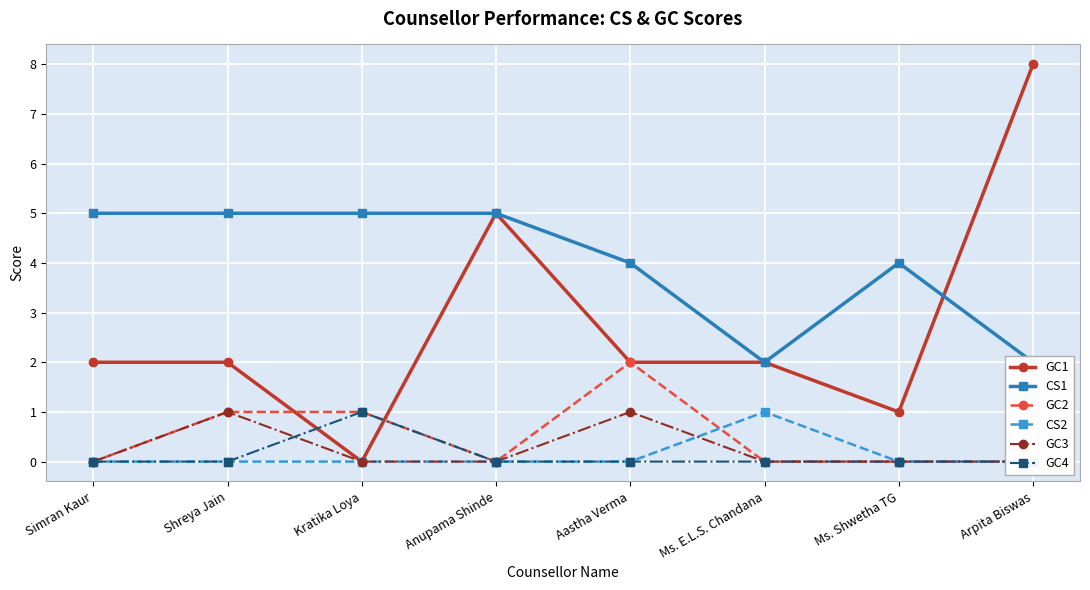

The value of CS2 at Arpita Biswas is 1. True or false?

False